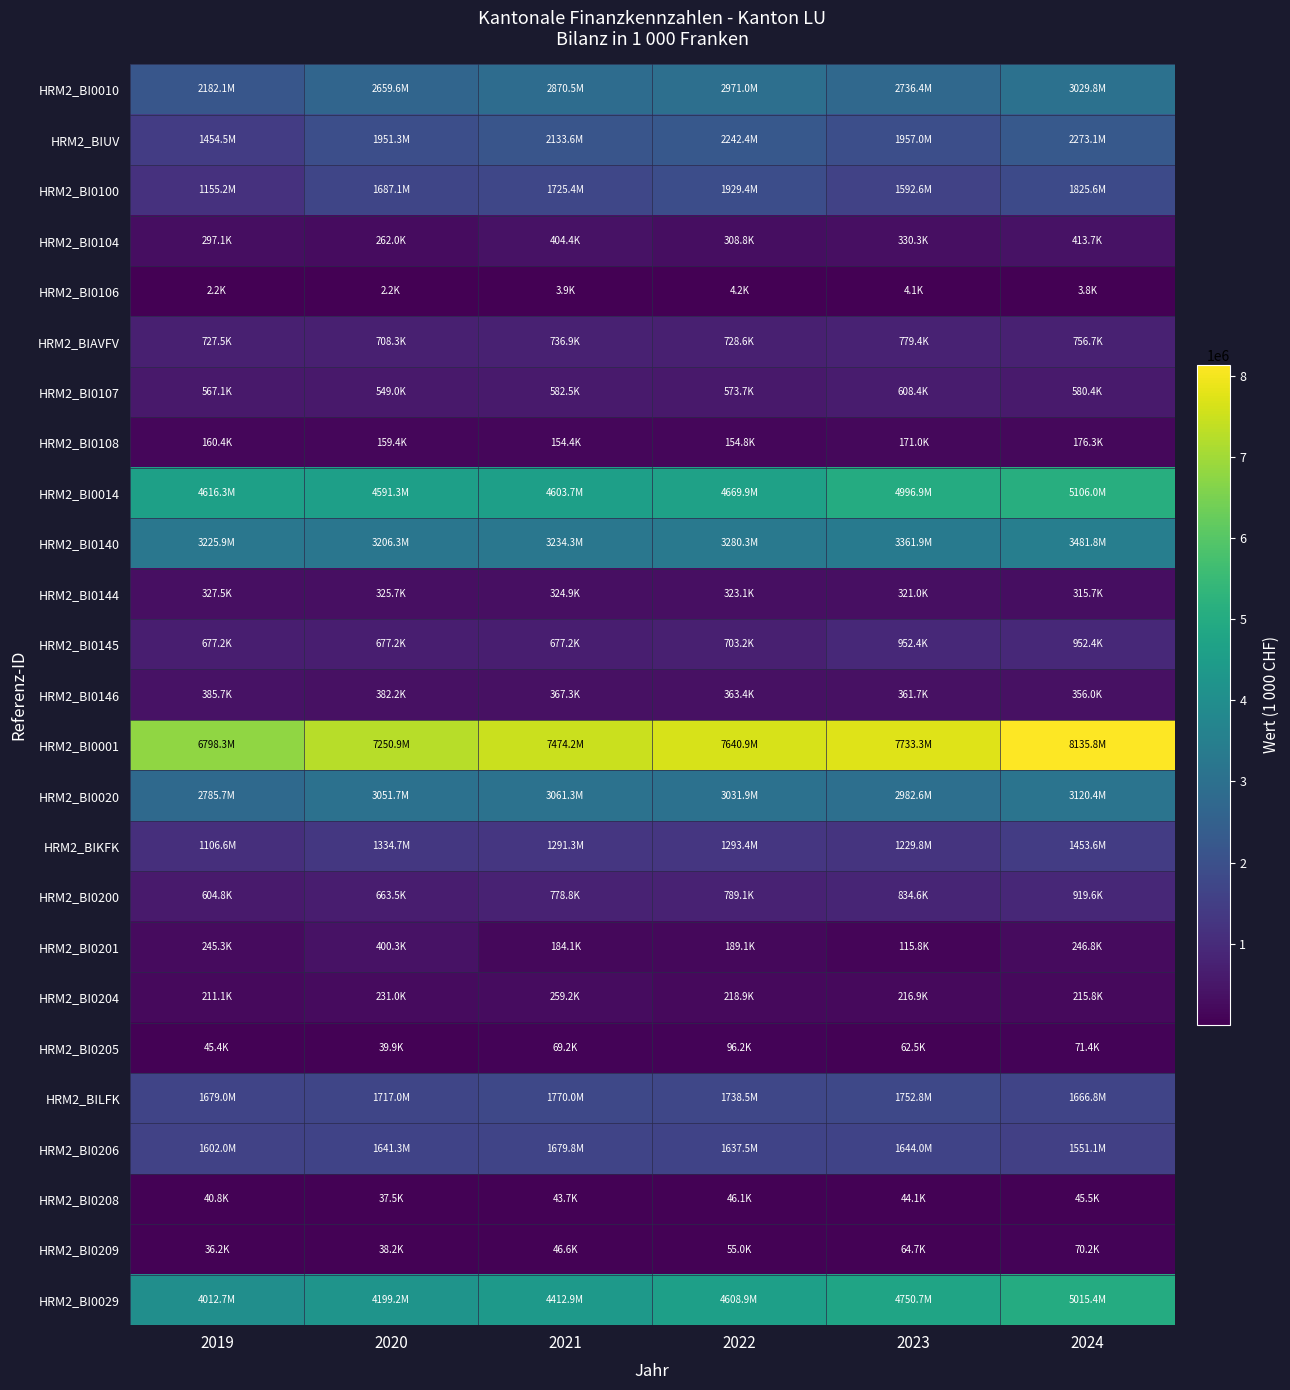

Which category has the highest value across all series?

2024